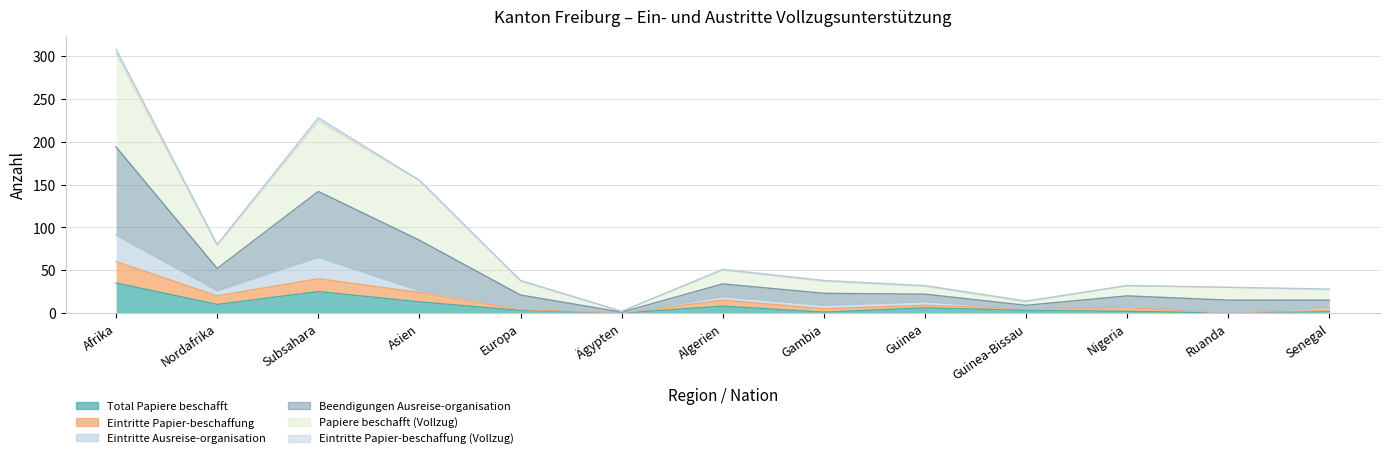

True or false: Beendigungen Ausreise-organisation has a value of 12 at Europa.

False